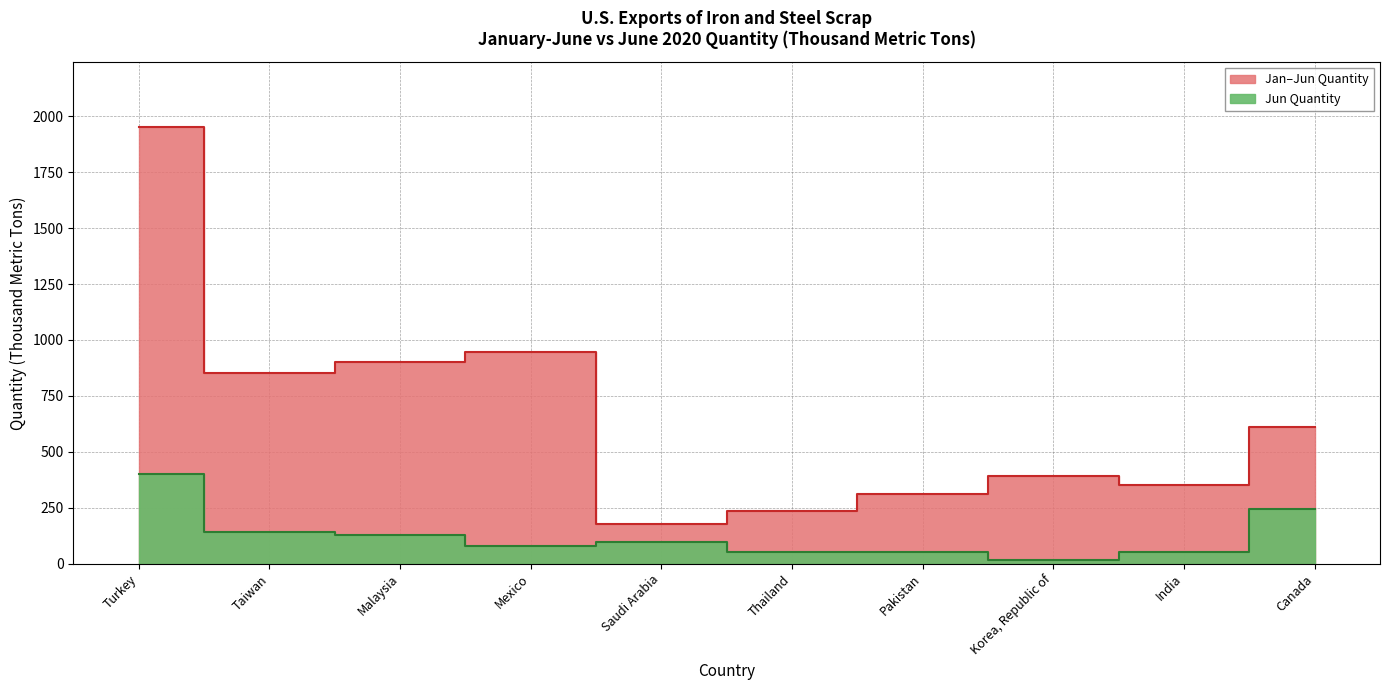

At which category does Jan-Jun Quantity reach its first local valley?

Taiwan